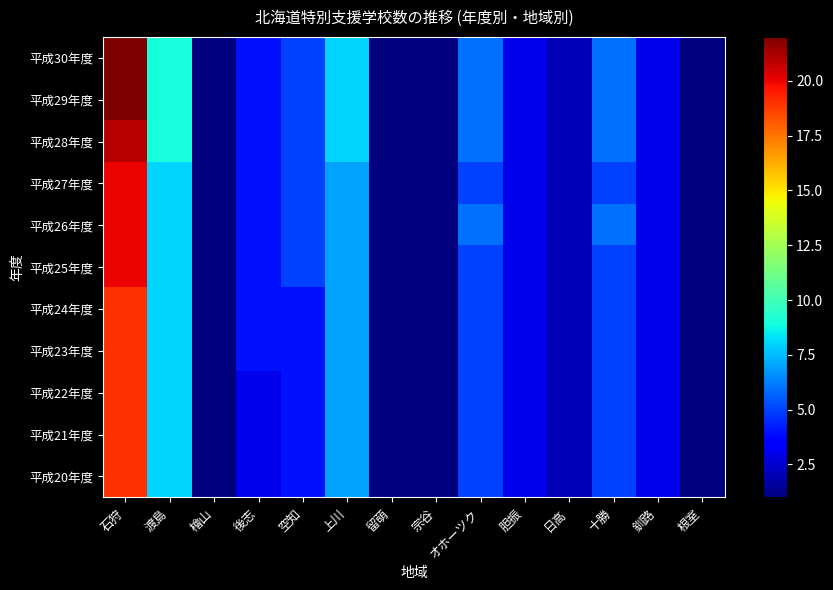

Reading left to right, transcribe all the data shown in this chart.

平成30年度: 石狩=22	渡島=9	檜山=1	後志=4	空知=5	上川=8	留萌=1	宗谷=1	オホーツク=6	胆振=3	日高=2	十勝=6	釧路=3	根室=1
平成29年度: 石狩=22	渡島=9	檜山=1	後志=4	空知=5	上川=8	留萌=1	宗谷=1	オホーツク=6	胆振=3	日高=2	十勝=6	釧路=3	根室=1
平成28年度: 石狩=21	渡島=9	檜山=1	後志=4	空知=5	上川=8	留萌=1	宗谷=1	オホーツク=6	胆振=3	日高=2	十勝=6	釧路=3	根室=1
平成27年度: 石狩=20	渡島=8	檜山=1	後志=4	空知=5	上川=7	留萌=1	宗谷=1	オホーツク=5	胆振=3	日高=2	十勝=5	釧路=3	根室=1
平成26年度: 石狩=20	渡島=8	檜山=1	後志=4	空知=5	上川=7	留萌=1	宗谷=1	オホーツク=6	胆振=3	日高=2	十勝=6	釧路=3	根室=1
平成25年度: 石狩=20	渡島=8	檜山=1	後志=4	空知=5	上川=7	留萌=1	宗谷=1	オホーツク=5	胆振=3	日高=2	十勝=5	釧路=3	根室=1
平成24年度: 石狩=19	渡島=8	檜山=1	後志=4	空知=4	上川=7	留萌=1	宗谷=1	オホーツク=5	胆振=3	日高=2	十勝=5	釧路=3	根室=1
平成23年度: 石狩=19	渡島=8	檜山=1	後志=4	空知=4	上川=7	留萌=1	宗谷=1	オホーツク=5	胆振=3	日高=2	十勝=5	釧路=3	根室=1
平成22年度: 石狩=19	渡島=8	檜山=1	後志=3	空知=4	上川=7	留萌=1	宗谷=1	オホーツク=5	胆振=3	日高=2	十勝=5	釧路=3	根室=1
平成21年度: 石狩=19	渡島=8	檜山=1	後志=3	空知=4	上川=7	留萌=1	宗谷=1	オホーツク=5	胆振=3	日高=2	十勝=5	釧路=3	根室=1
平成20年度: 石狩=19	渡島=8	檜山=1	後志=3	空知=4	上川=7	留萌=1	宗谷=1	オホーツク=5	胆振=3	日高=2	十勝=5	釧路=3	根室=1